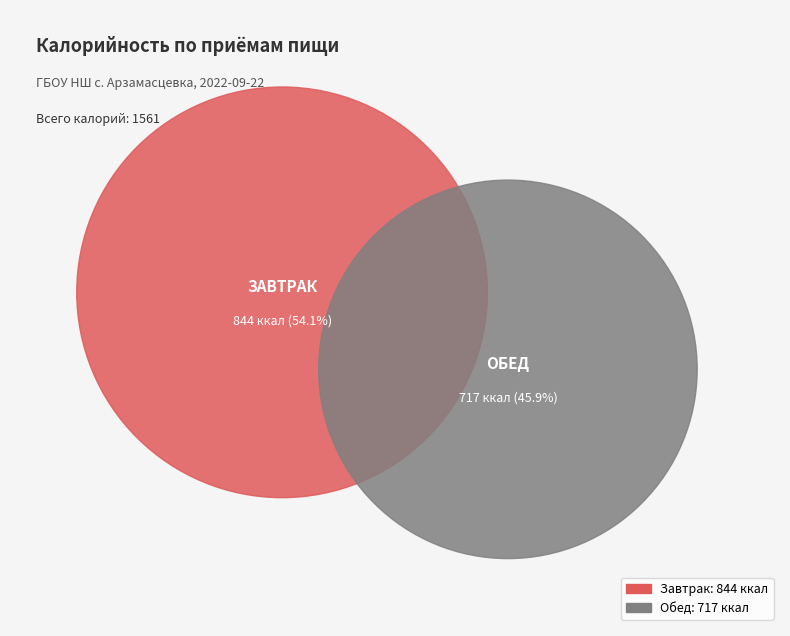

Rank the categories by value from lowest to highest.

Обед, Завтрак